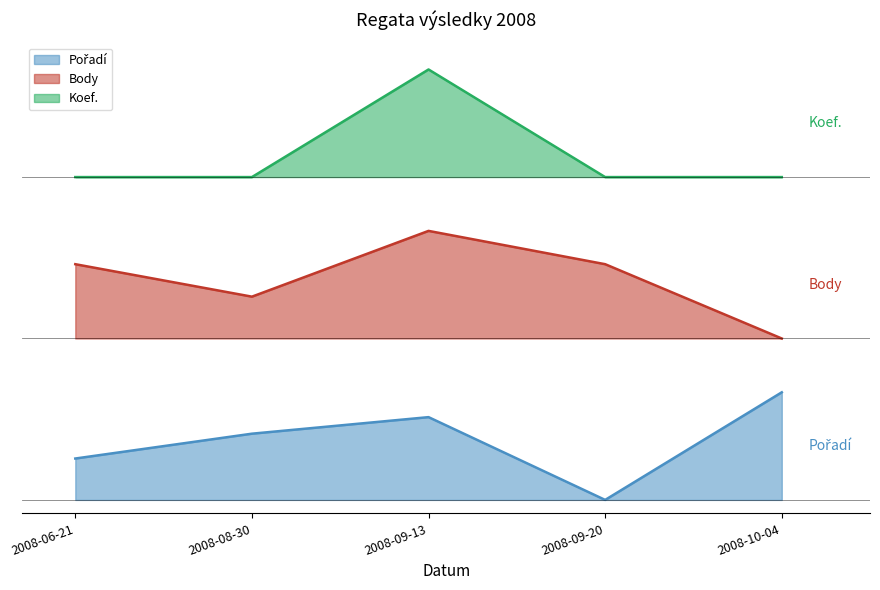

How many values in the Body series are below 876?

2